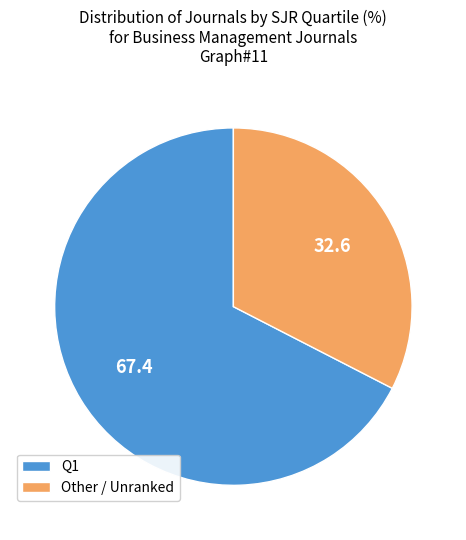

Does any single category account for the majority?

Yes